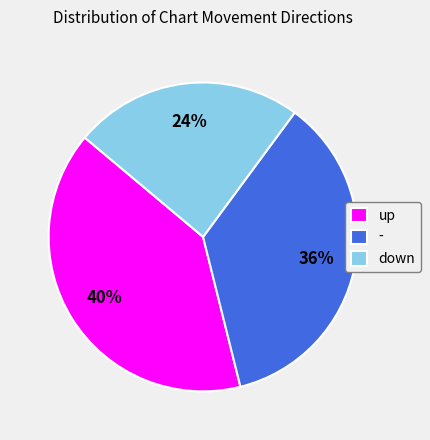

Rank the categories by value from lowest to highest.

down, -, up